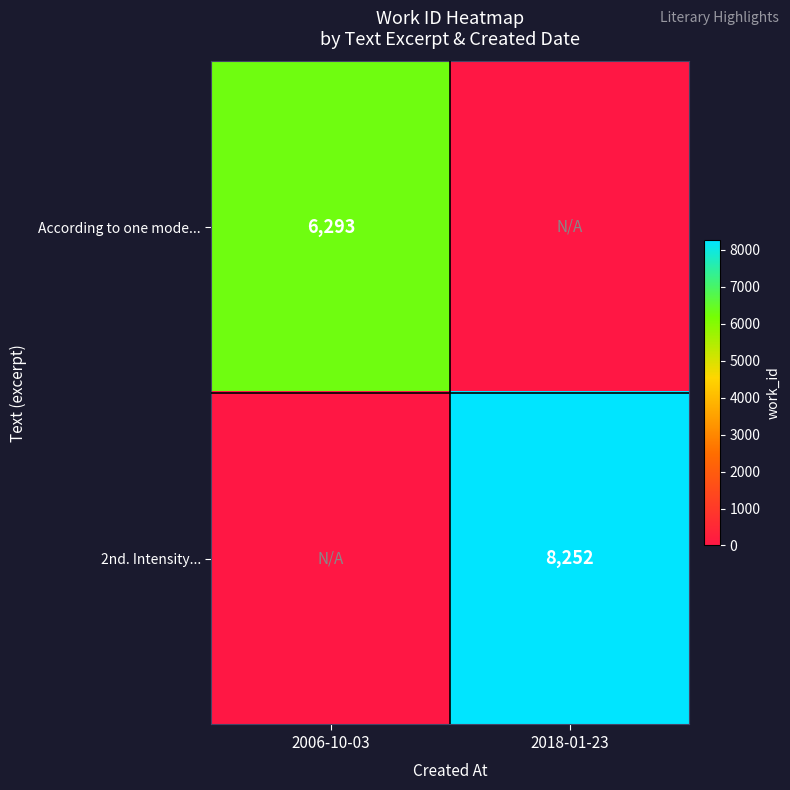

Is it true that 2nd. Intensity... equals 8252 at 2018-01-23?

True